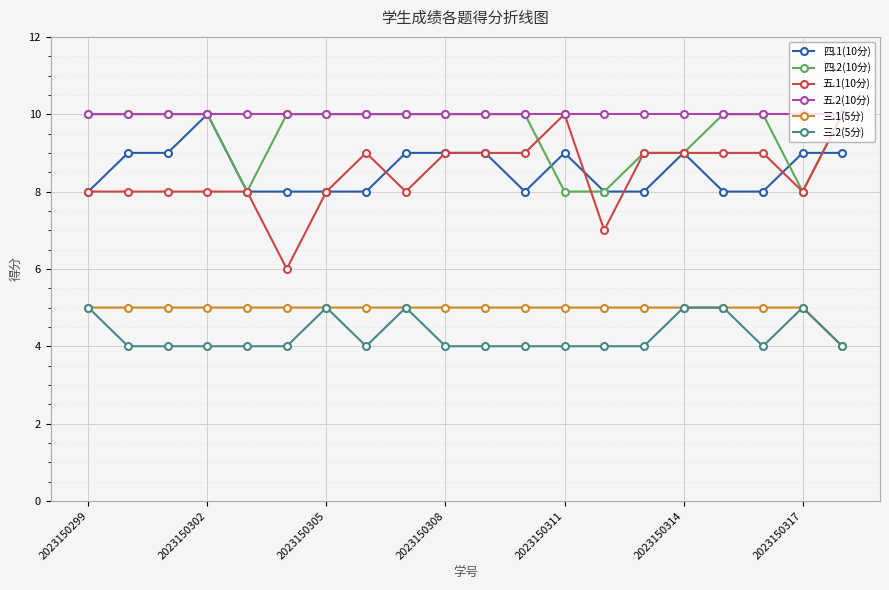

What is the maximum value shown in the chart?

10